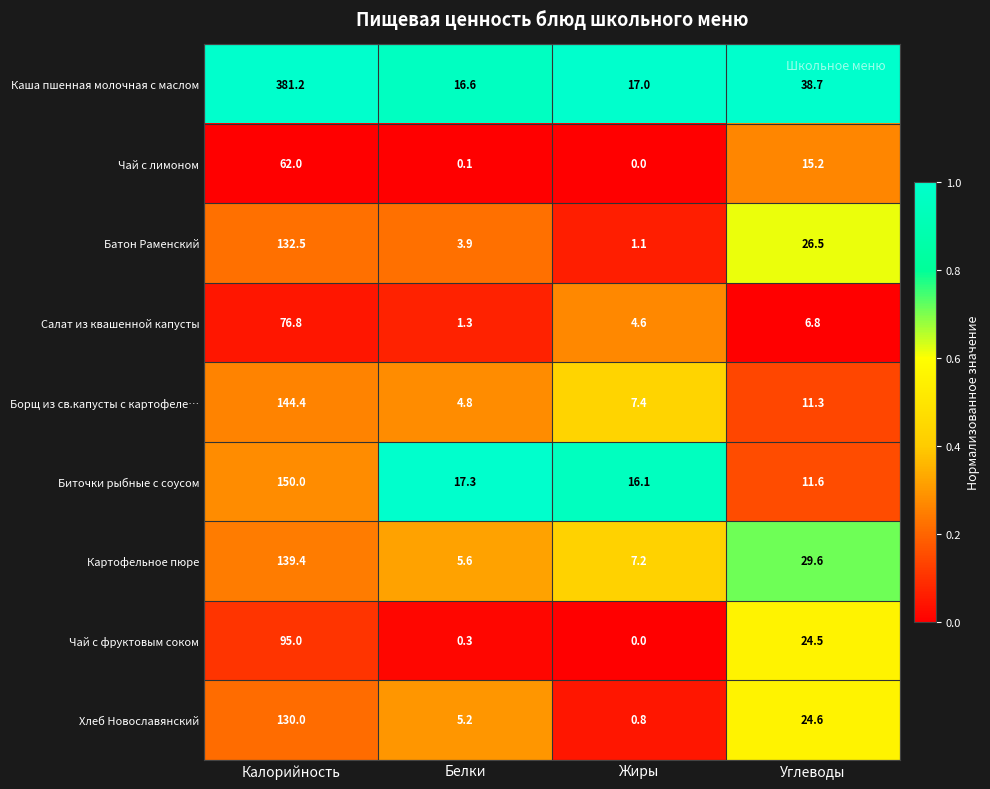

Which series changed the most between Белки and Углеводы?

Чай с фруктовым соком